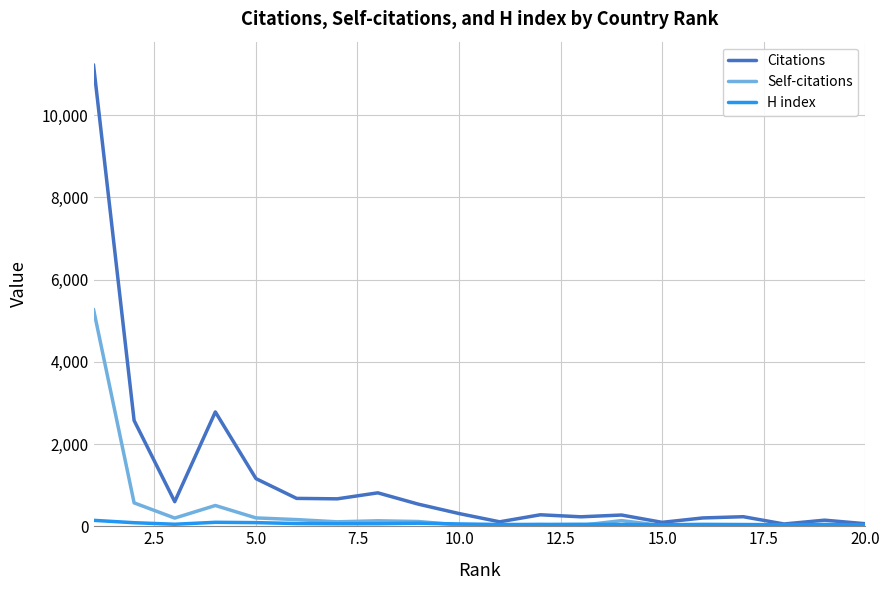

How many lines are shown in the chart?

3